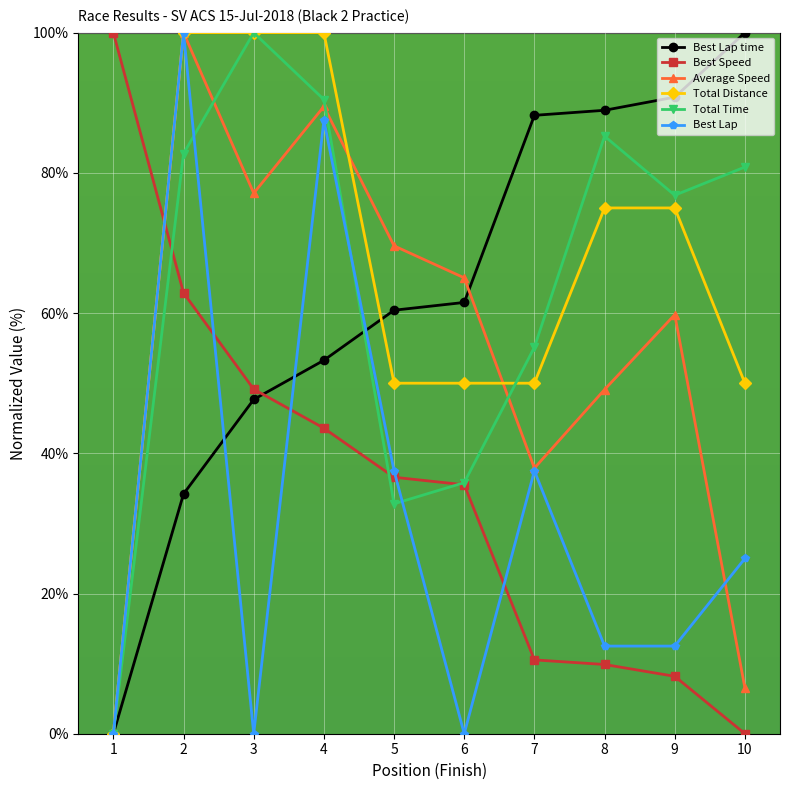

Reading right to left, what are all the values shown in this chart?

Best Lap time: 10=100.0	9=90.8	8=88.9	7=88.2	6=61.5	5=60.4	4=53.3	3=47.7	2=34.2	1=0.0
Best Speed: 10=0.0	9=8.2	8=9.9	7=10.5	6=35.5	5=36.6	4=43.6	3=49.1	2=62.9	1=100.0
Average Speed: 10=6.5	9=59.8	8=49.1	7=37.9	6=65.0	5=69.6	4=89.5	3=77.1	2=100.0	1=0.0
Total Distance: 10=50.0	9=75.0	8=75.0	7=50.0	6=50.0	5=50.0	4=100.0	3=100.0	2=100.0	1=0.0
Total Time: 10=80.8	9=76.8	8=85.2	7=55.1	6=35.8	5=32.8	4=90.5	3=100.0	2=82.7	1=0.0
Best Lap: 10=25.0	9=12.5	8=12.5	7=37.5	6=0.0	5=37.5	4=87.5	3=0.0	2=100.0	1=0.0